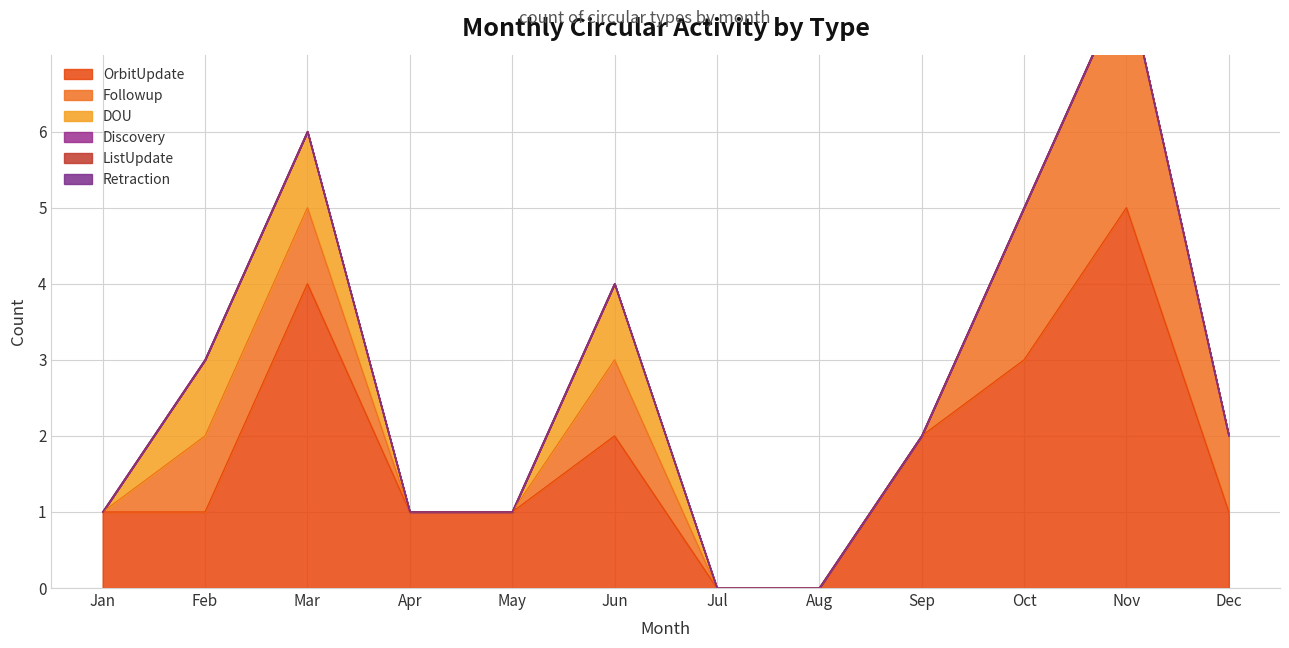

Is it true that Followup equals 2 at Sep?

False